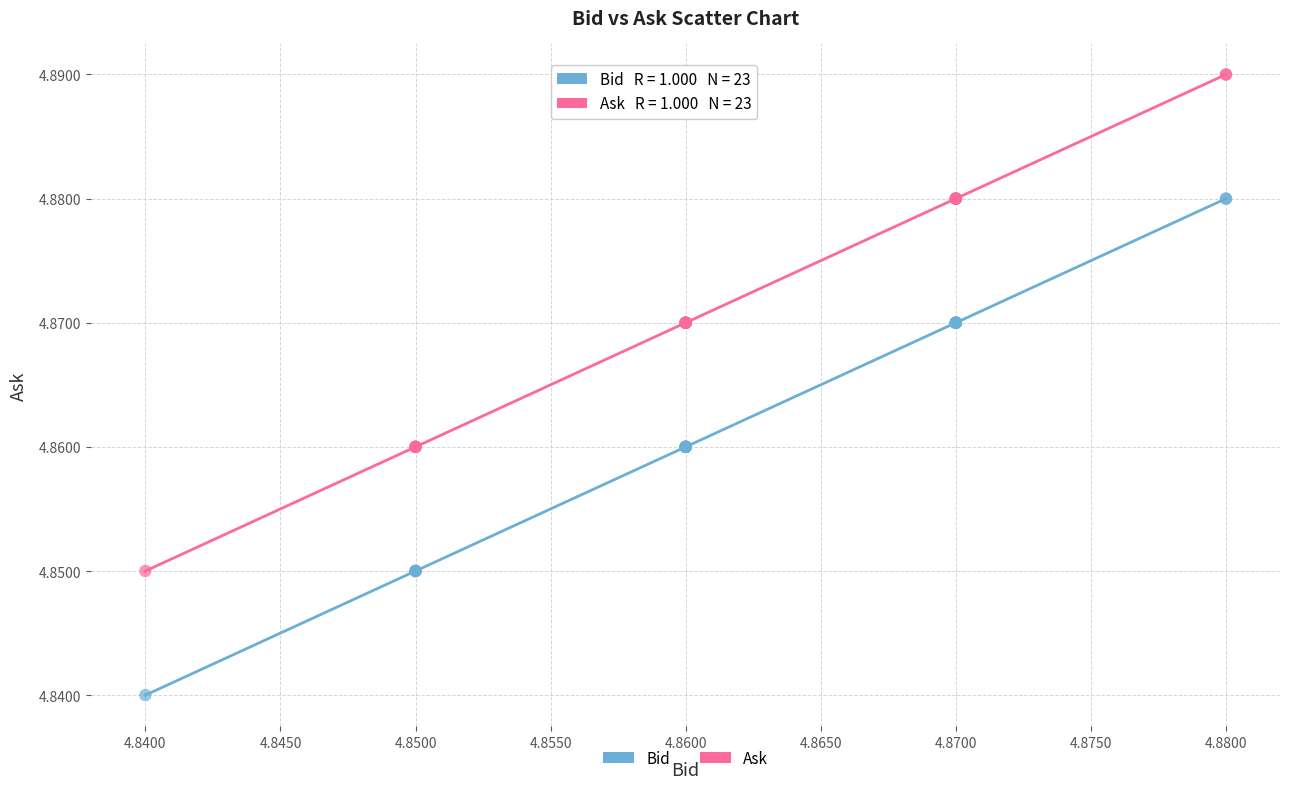

Which series contains the lowest Y value?

Bid